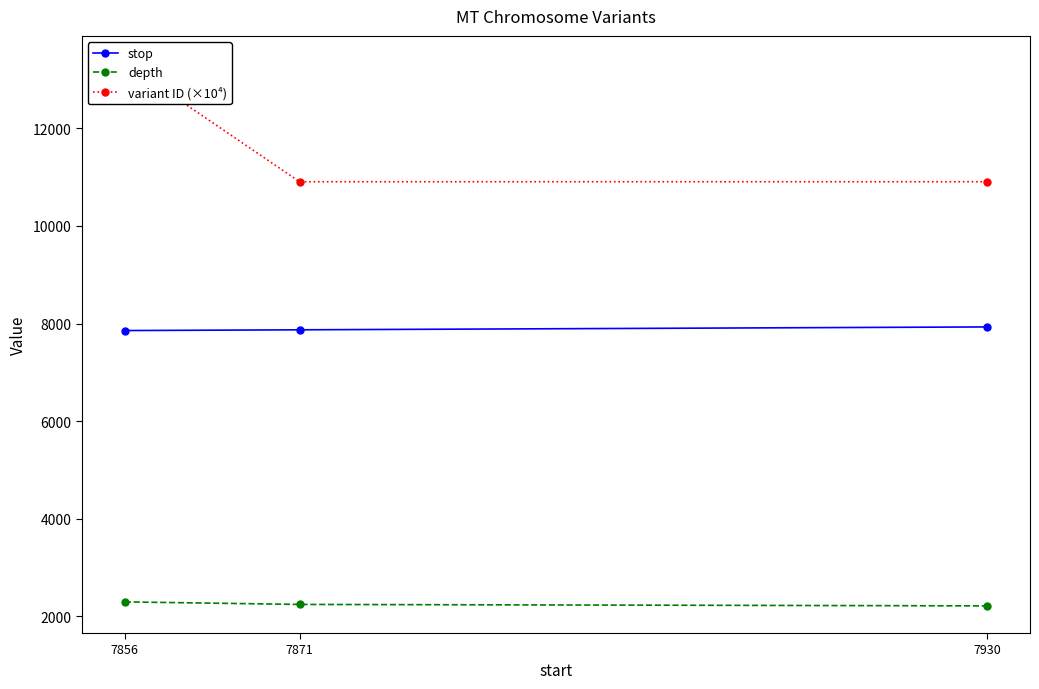

Which category has the lowest value across all series?

7930